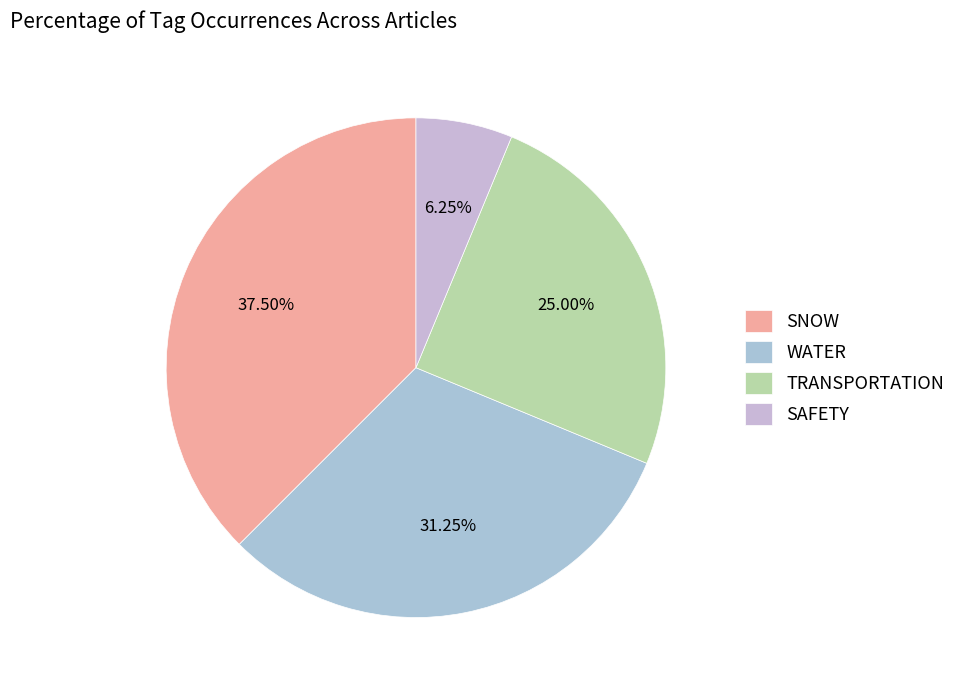

Count the number of slices in the pie.

4